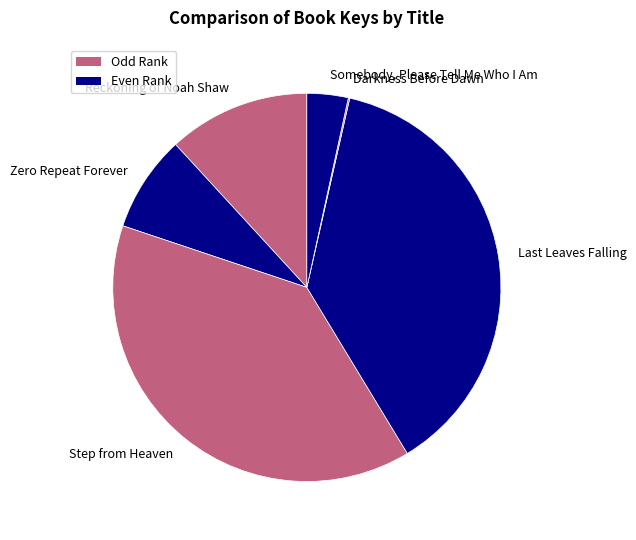

Which category has the biggest portion of the pie?

Step from Heaven